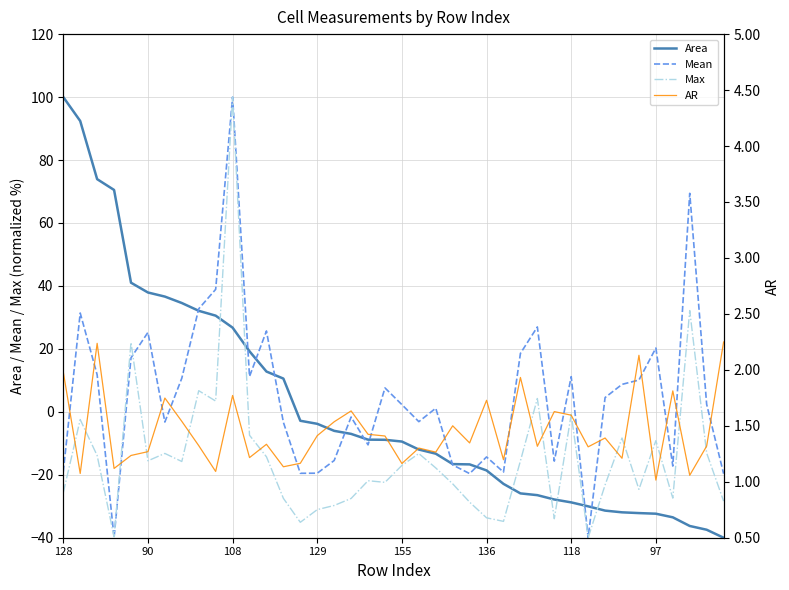

What is the highest value of the Max series?

100.0